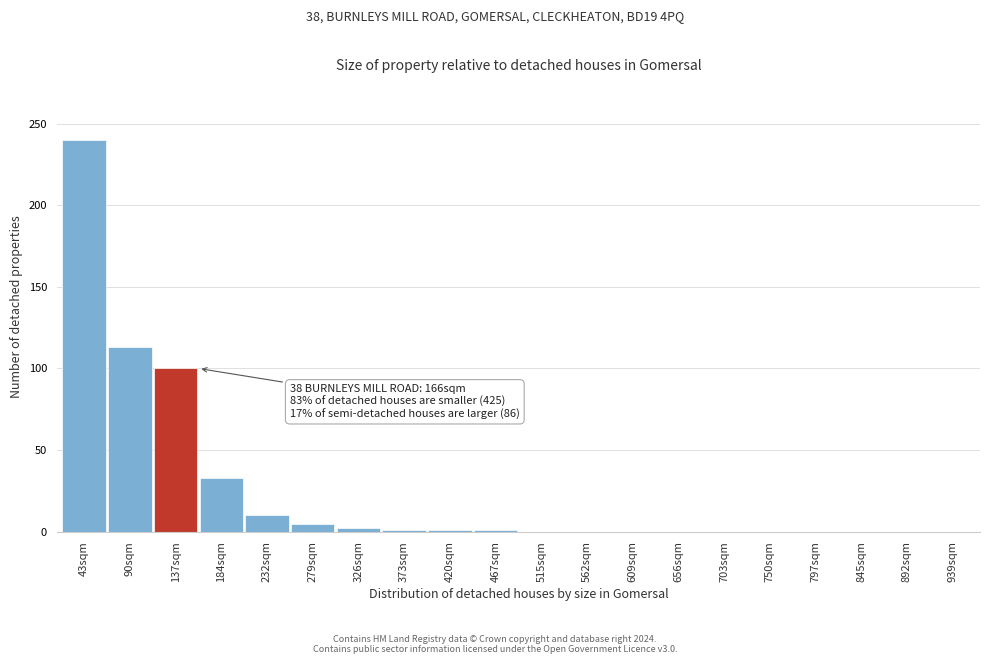

What is the change in value from 232sqm to 609sqm?

-10